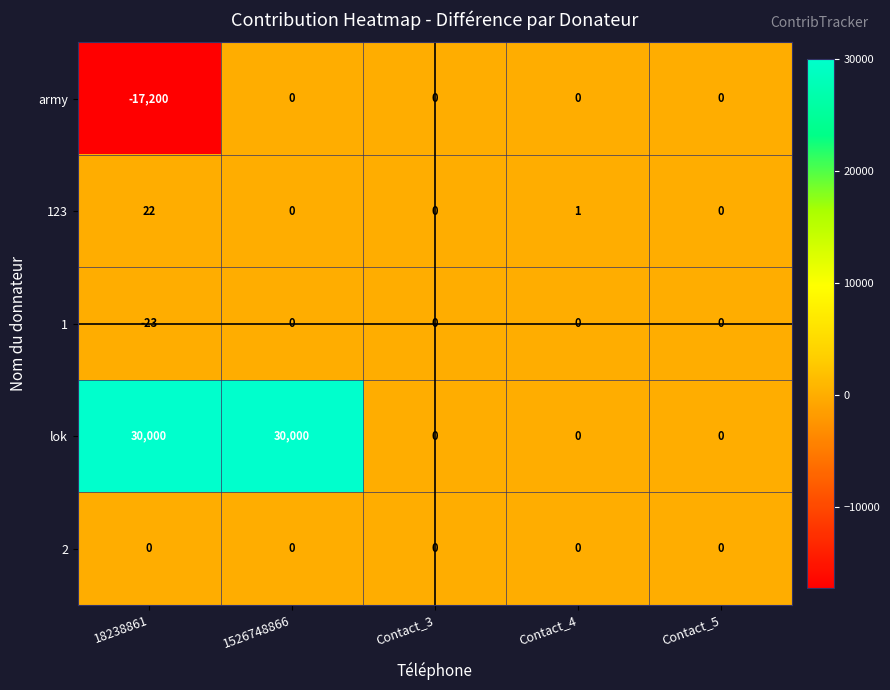

Which series has the largest range (max minus min)?

lok